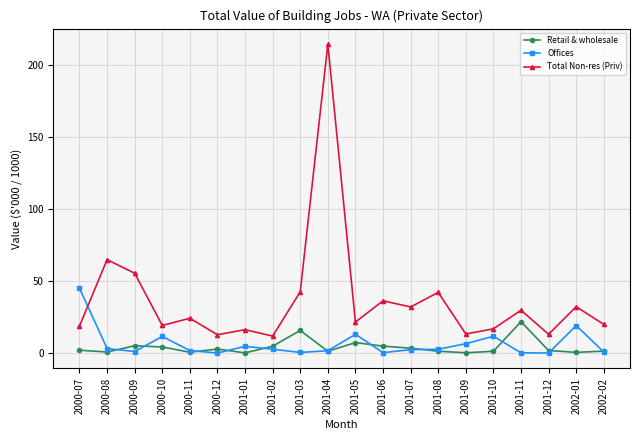

What is the label of the 12th point from the left?

2001-06